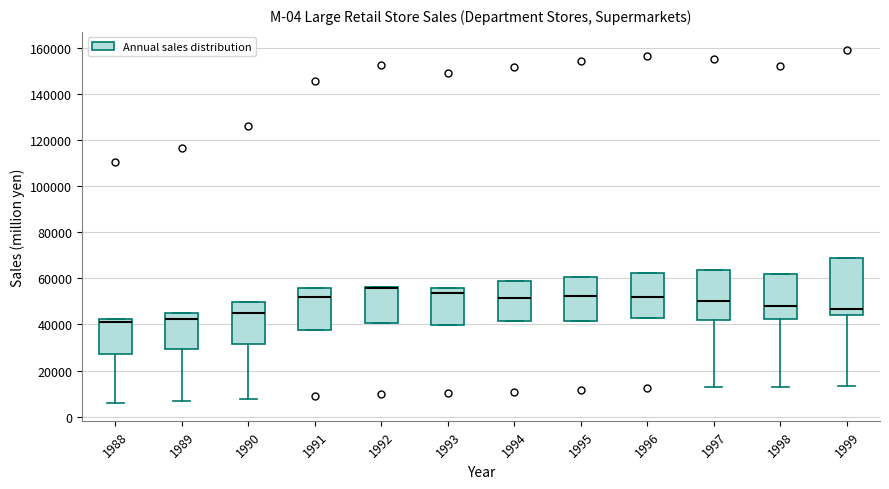

Reading left to right, read every box against the y-axis: the position of its median line, the range the box covers, and the ends of its whiskers. The values are not printed on the chart, so give them approximately, as read against the axis.

1988: median 40000, box 28000 to 42000, whiskers 6000 to 42000
1989: median 42000, box 30000 to 46000, whiskers 6000 to 46000
1990: median 44000, box 32000 to 50000, whiskers 8000 to 50000
1991: median 52000, box 38000 to 56000, whiskers 38000 to 56000
1992: median 56000 (drawn on the box's upper edge), box 40000 to 56000, whiskers 40000 to 56000
1993: median 54000, box 40000 to 56000, whiskers 40000 to 56000
1994: median 52000, box 42000 to 58000, whiskers 42000 to 58000
1995: median 52000, box 42000 to 60000, whiskers 42000 to 60000
1996: median 52000, box 42000 to 62000, whiskers 42000 to 62000
1997: median 50000, box 42000 to 64000, whiskers 12000 to 64000
1998: median 48000, box 42000 to 62000, whiskers 12000 to 62000
1999: median 46000, box 44000 to 68000, whiskers 14000 to 68000